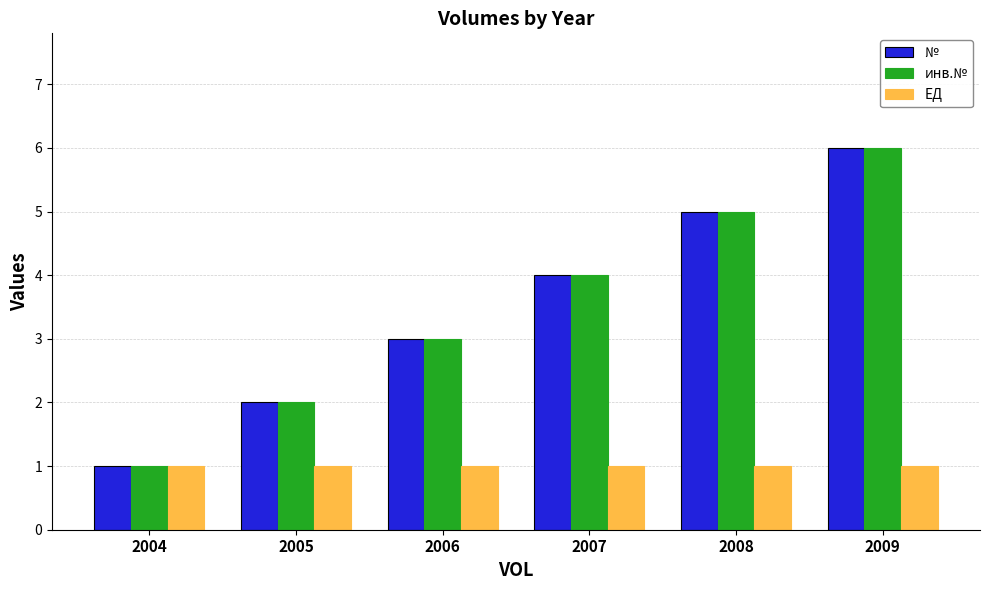

Rank the categories by инв.№ value from highest to lowest.

2009, 2008, 2007, 2006, 2005, 2004